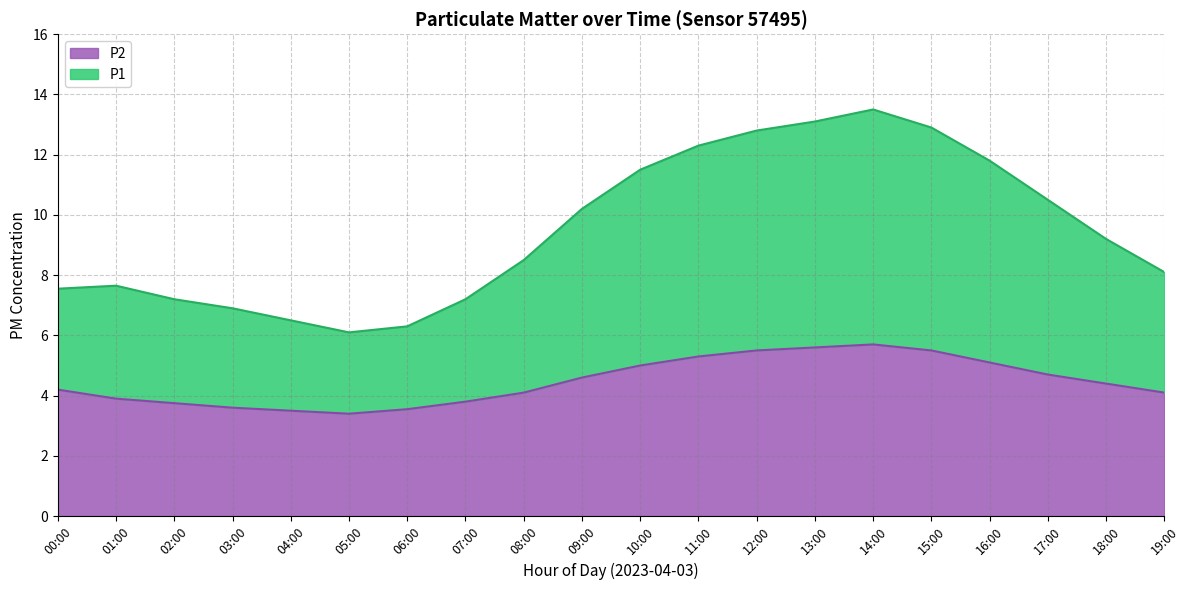

What is the label of the 8th point from the left?

07:00